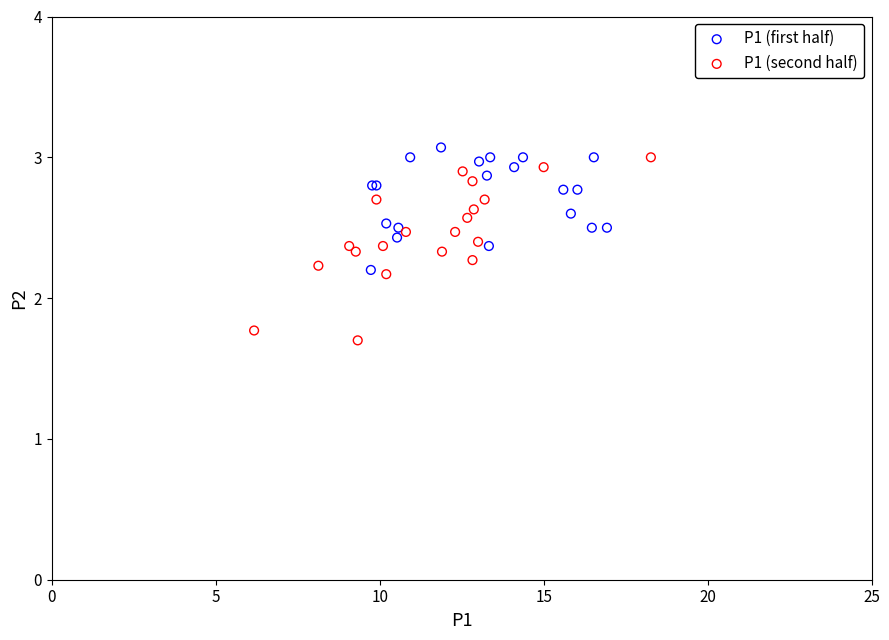

Which series contains the lowest Y value?

P1 (second half)